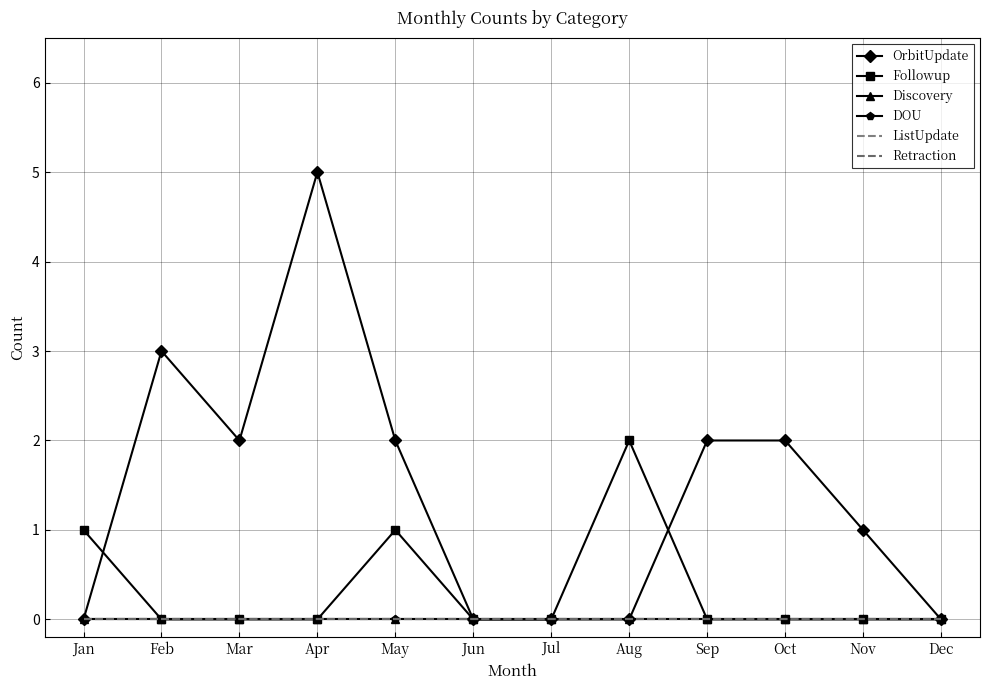

What is the difference between the highest and lowest values at Sep?

2